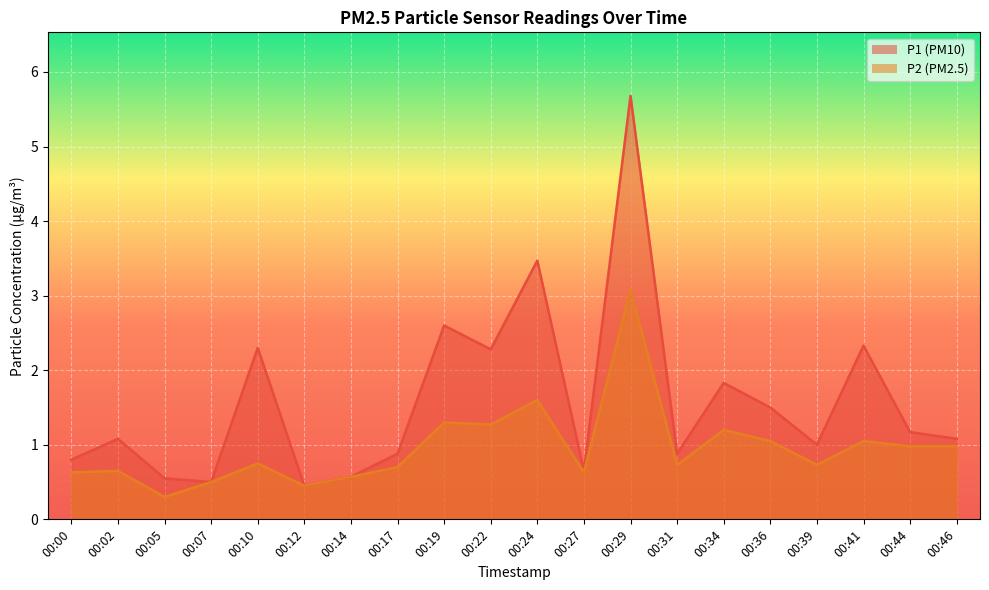

At which category does P1 reach its first local valley?

00:07